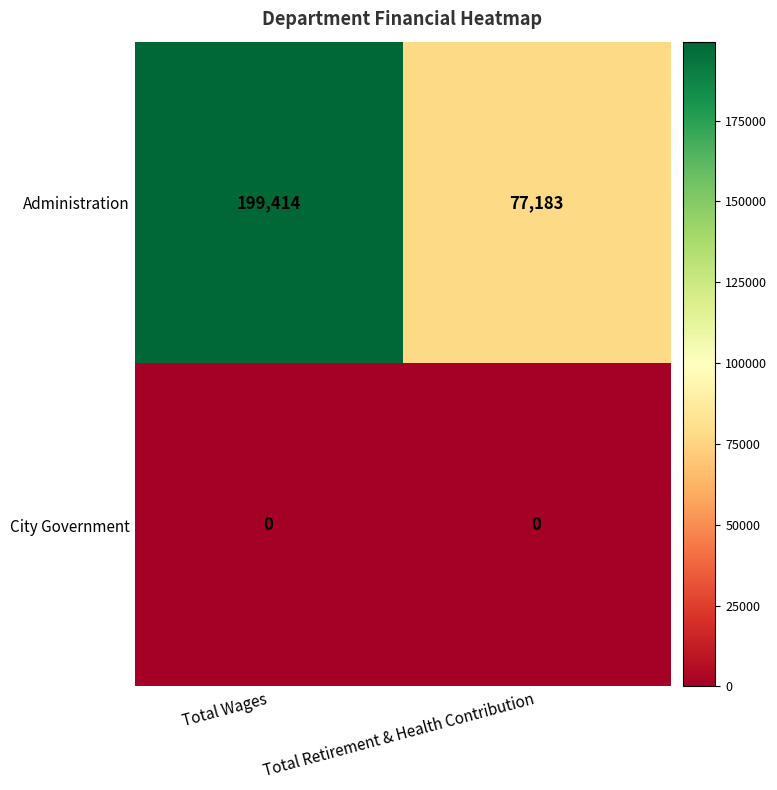

Which series has the largest total across all categories?

Administration